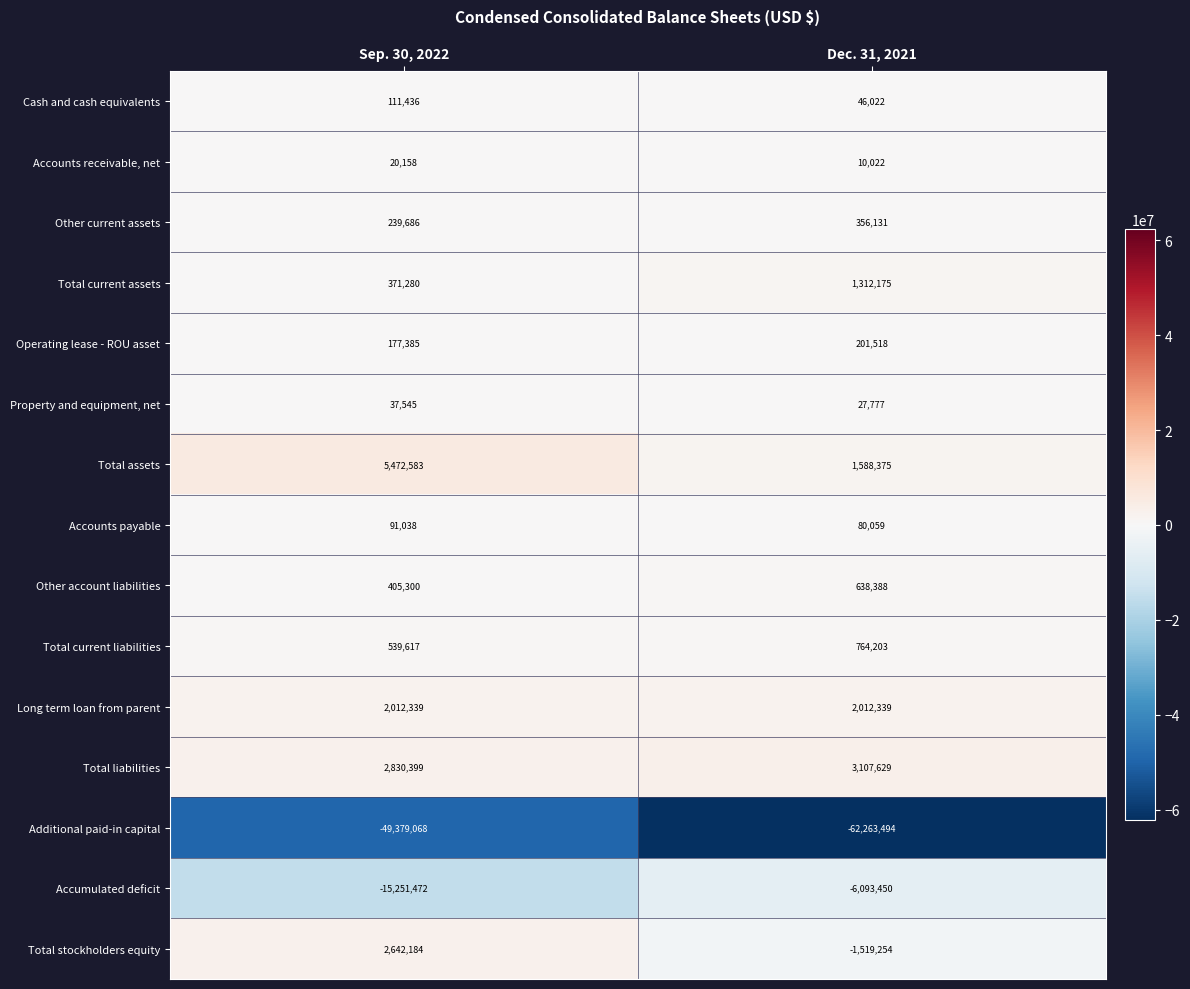

What is the approximate value of Accounts receivable, net at Dec. 31, 2021?

10022